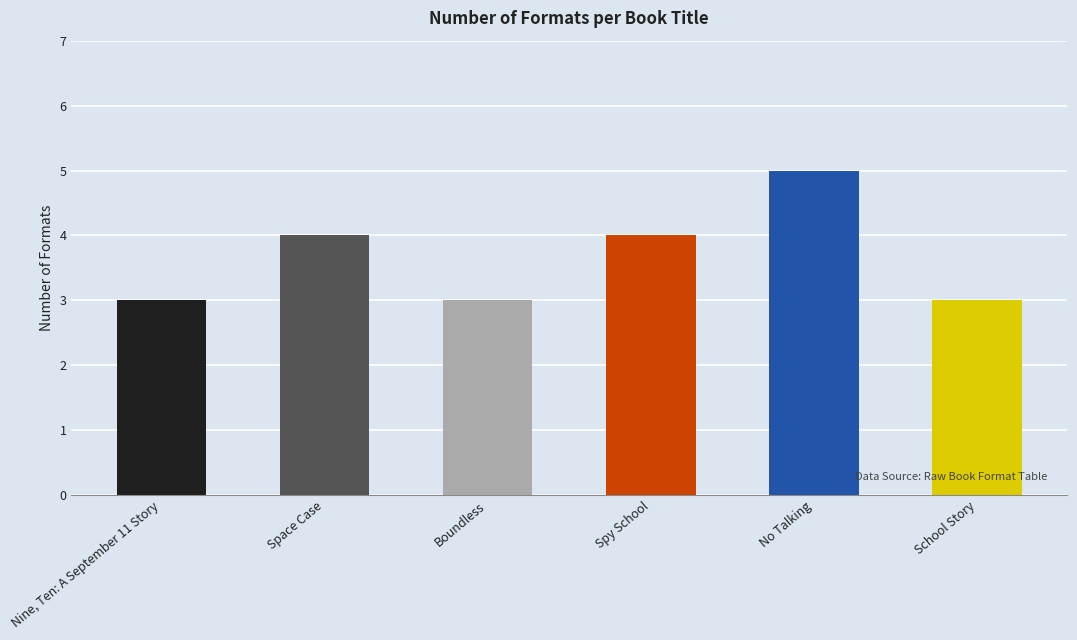

The value at Space Case is 4. True or false?

True